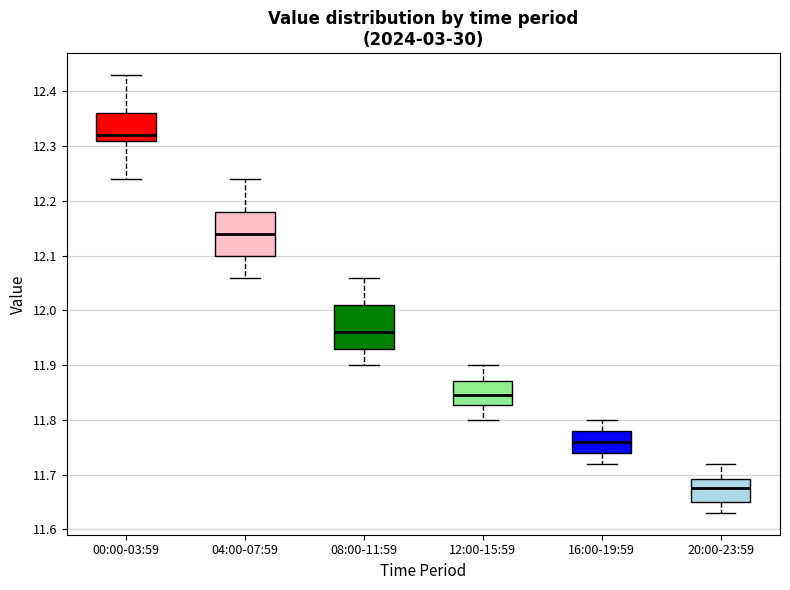

Reading left to right, transcribe this box plot: for each box, give where its median line is, the range the box spans, and where its two whiskers end, as read against the y-axis. The values are not printed on the chart, so give them approximately, as read against the axis.

00:00-03:59: median 12.32, box 12.31 to 12.36, whiskers 12.24 to 12.43
04:00-07:59: median 12.14, box 12.10 to 12.18, whiskers 12.06 to 12.24
08:00-11:59: median 11.96, box 11.93 to 12.01, whiskers 11.90 to 12.06
12:00-15:59: median 11.85, box 11.83 to 11.87, whiskers 11.80 to 11.90
16:00-19:59: median 11.76, box 11.74 to 11.78, whiskers 11.72 to 11.80
20:00-23:59: median 11.68, box 11.65 to 11.69, whiskers 11.63 to 11.72